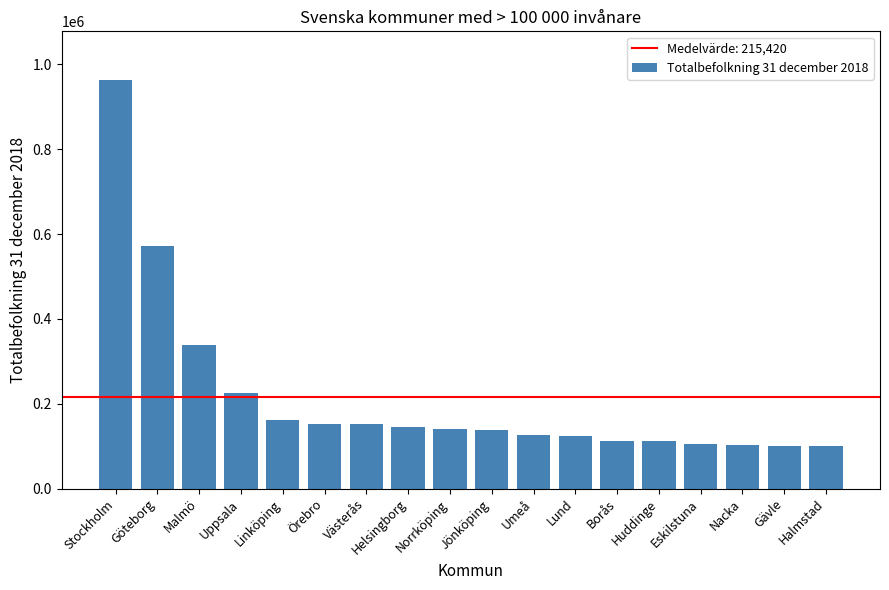

What is the approximate value at Eskilstuna, to the nearest 10?

105920